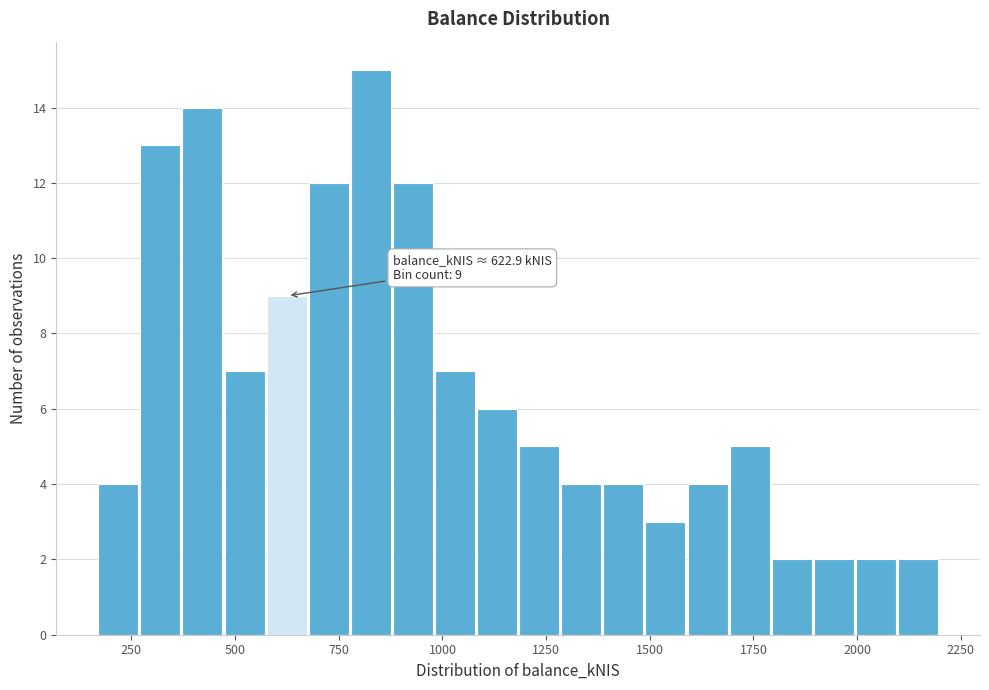

Around what value on the x-axis is the tallest bar? Give the approximate position of its centre, as read against the axis.

850